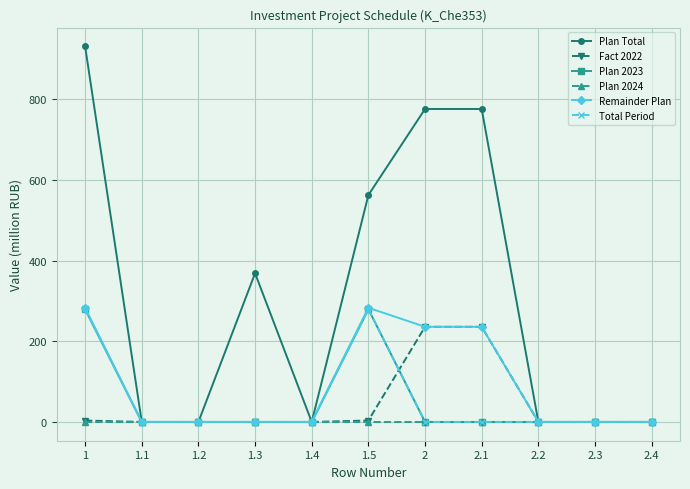

At which category does Plan Total reach its first local peak?

1.3